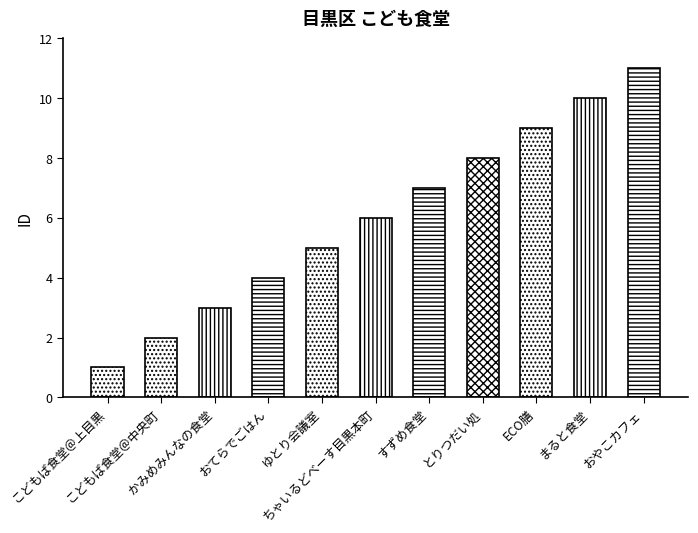

Reading left to right, what are all the values shown in this chart?

こどもば食堂＠上目黒=1	こどもば食堂＠中央町=2	かみめみんなの食堂=3	おてらでごはん=4	ゆとり会議室=5	ちゃいるどべーす目黒本町=6	すずめ食堂=7	とりつだい処=8	ECO膳=9	まると食堂=10	おやこカフェ=11